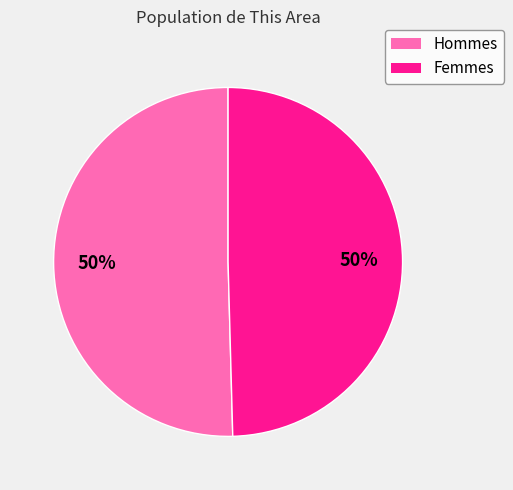

To the nearest percent, what is the average slice percentage?

50%